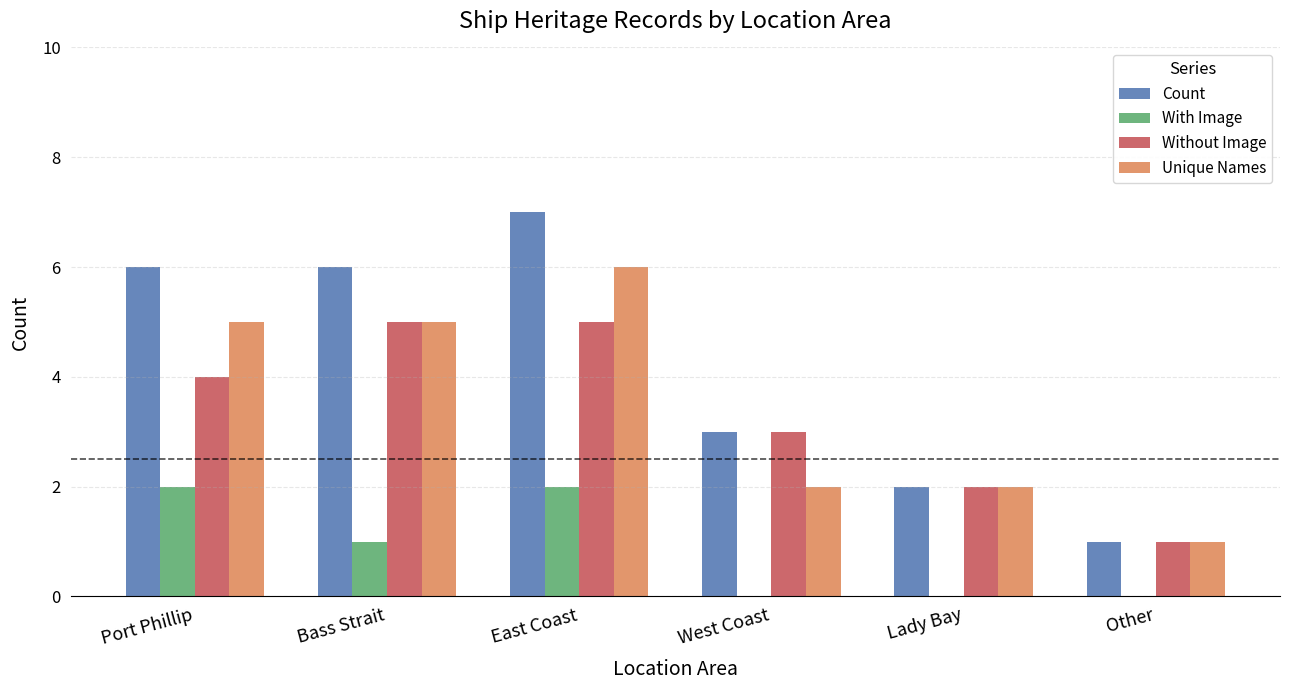

What is the sum of the Unique Names values at Other and Bass Strait?

6